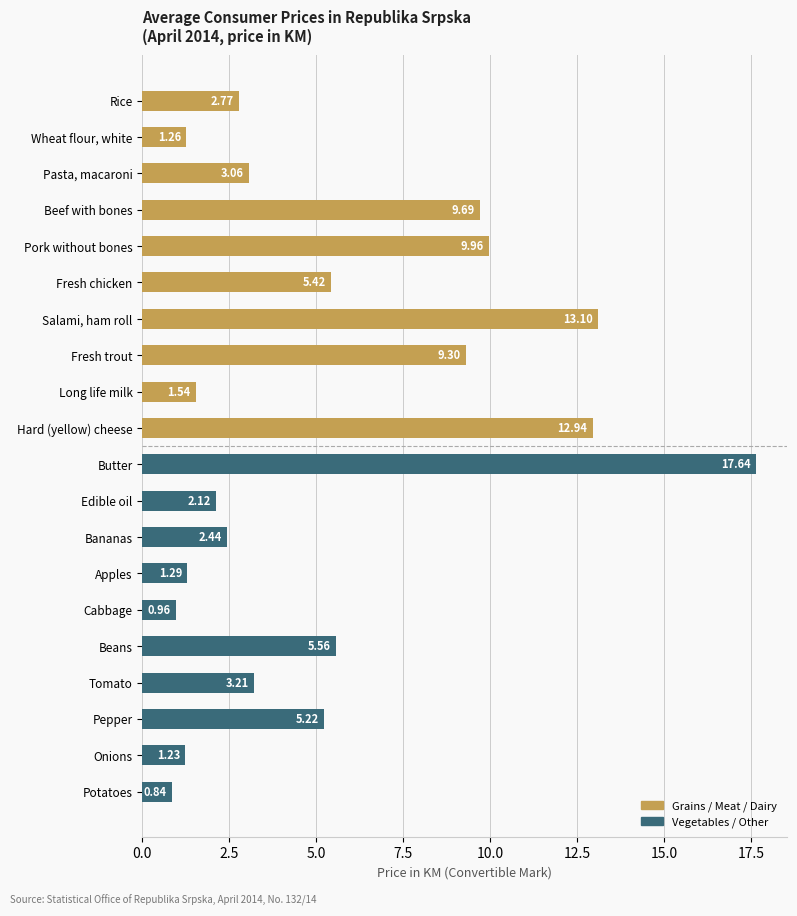

What are all the series names shown in the legend?

Grains / Meat / Dairy, Vegetables / Other